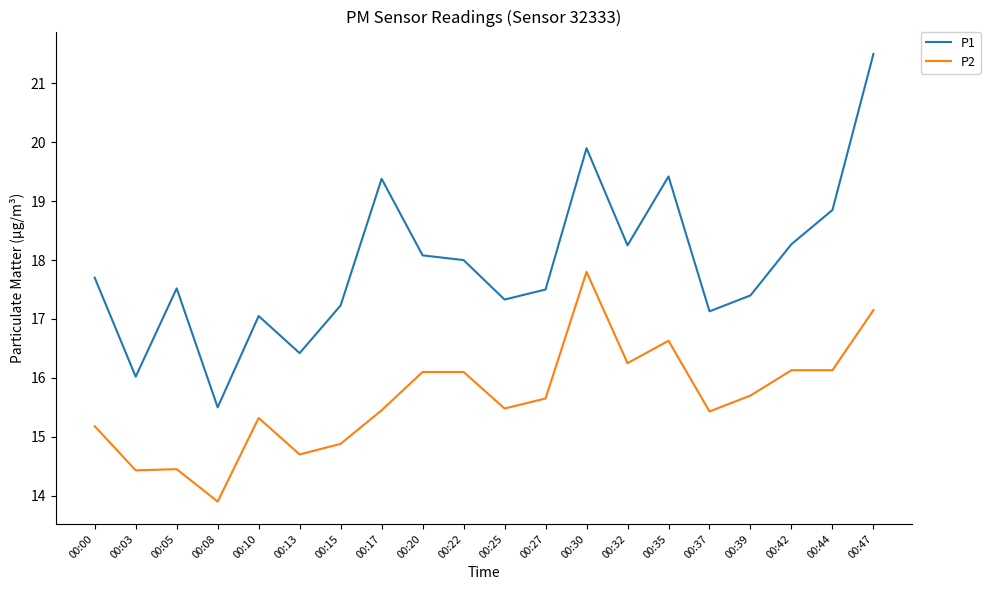

Rank the series by their maximum value, from lowest to highest.

P2, P1